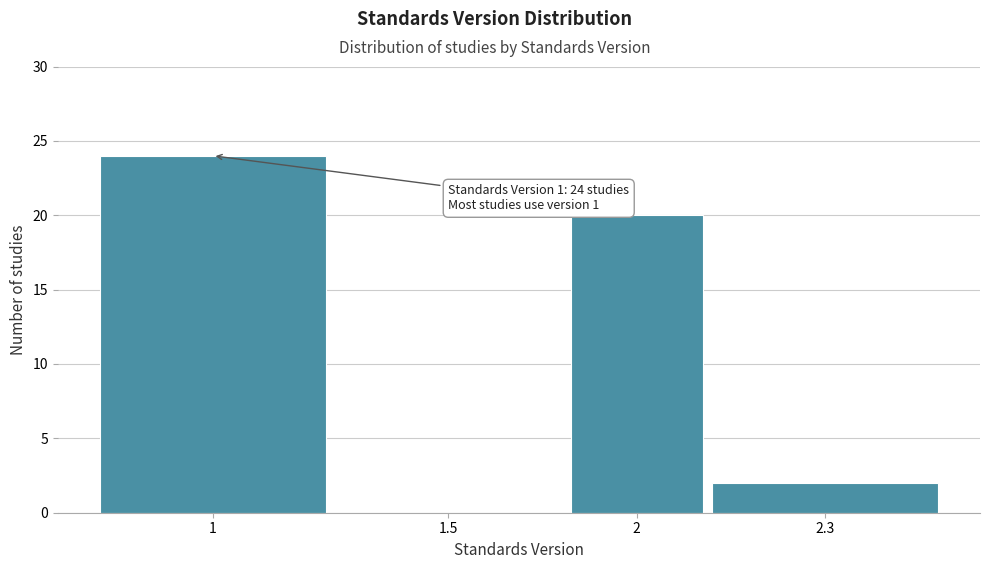

Reading left to right, extract all data points from this chart.

1=24	1.5=0	2=20	2.3=2